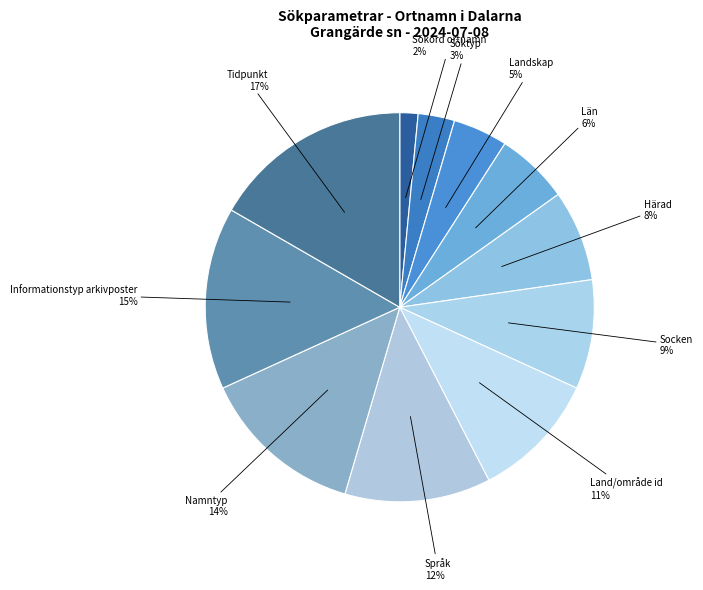

The Härad slice represents 8% of the pie. True or false?

True